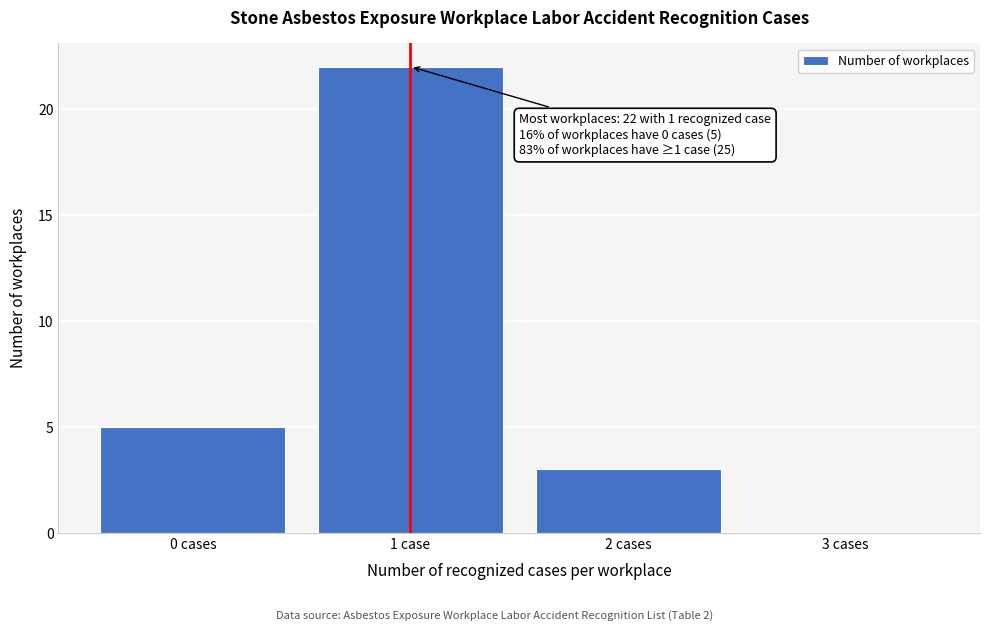

Reading left to right, list all the values displayed in this chart.

0 cases=5	1 case=22	2 cases=3	3 cases=0